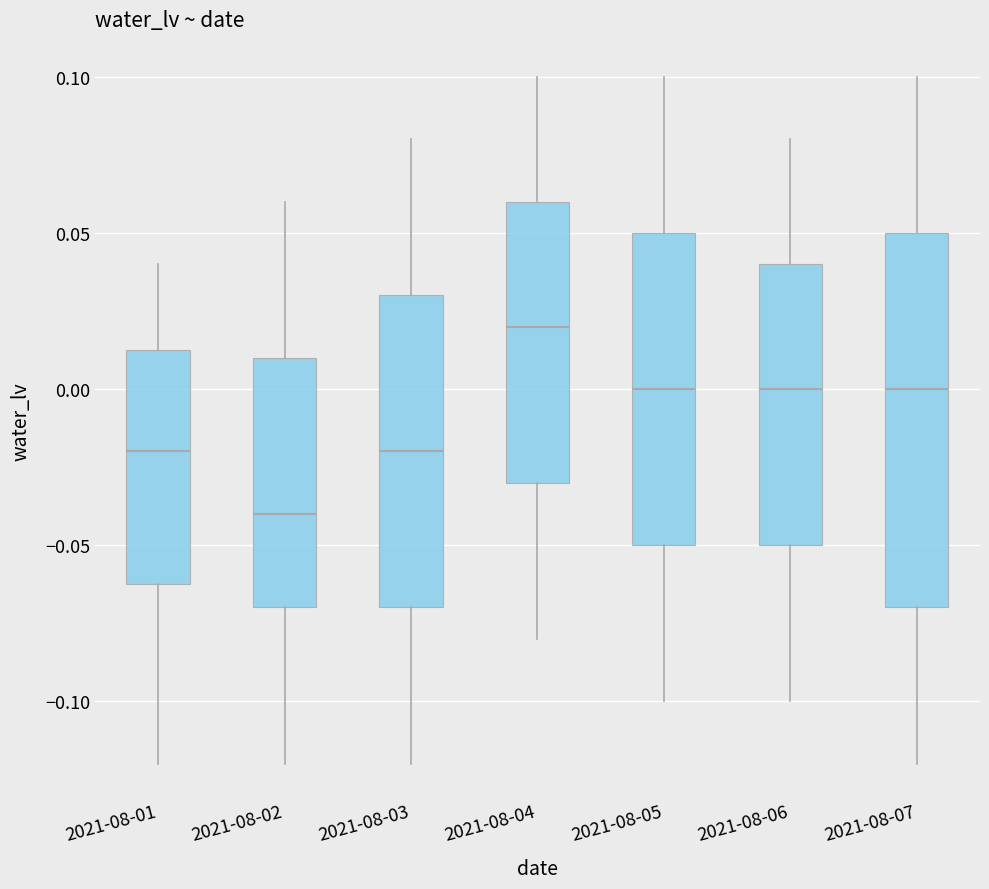

Reading left to right, transcribe this box plot: for each box, give where its median line is, the range the box spans, and where its two whiskers end, as read against the y-axis. The values are not printed on the chart, so give them approximately, as read against the axis.

2021-08-01: median -0.020, box -0.060 to 0.015, whiskers -0.120 to 0.040
2021-08-02: median -0.040, box -0.070 to 0.010, whiskers -0.120 to 0.060
2021-08-03: median -0.020, box -0.070 to 0.030, whiskers -0.120 to 0.080
2021-08-04: median 0.020, box -0.030 to 0.060, whiskers -0.080 to 0.100
2021-08-05: median 0.000, box -0.050 to 0.050, whiskers -0.100 to 0.100
2021-08-06: median 0.000, box -0.050 to 0.040, whiskers -0.100 to 0.080
2021-08-07: median 0.000, box -0.070 to 0.050, whiskers -0.120 to 0.100